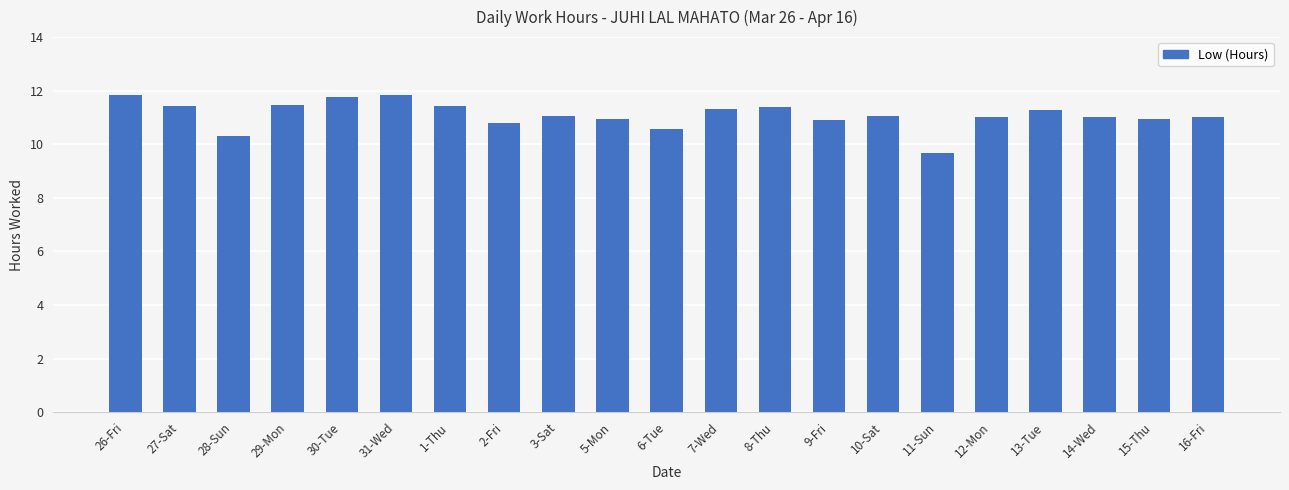

What is the difference between the values at 11-Sun and 9-Fri?

1.3